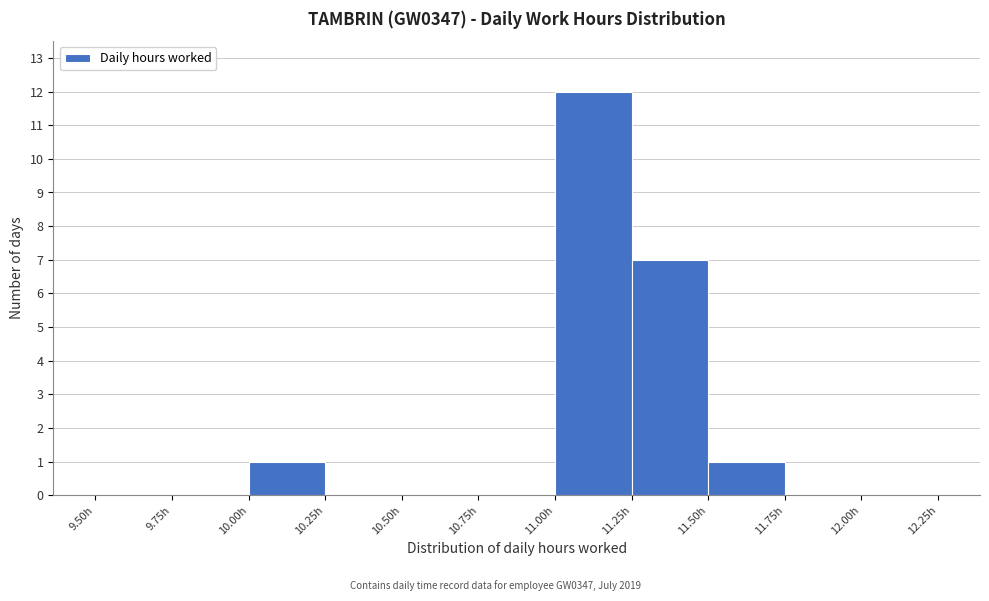

Reading left to right, list every bar in this chart as the range it spans on the x-axis followed by its height. The values are not printed on the chart, so give them approximately, as read against the axis.

9.50 to 9.75: 0
9.75 to 10.00: 0
10.00 to 10.25: 1
10.25 to 10.50: 0
10.50 to 10.75: 0
10.75 to 11.00: 0
11.00 to 11.25: 12
11.25 to 11.50: 7
11.50 to 11.75: 1
11.75 to 12.00: 0
12.00 to 12.25: 0